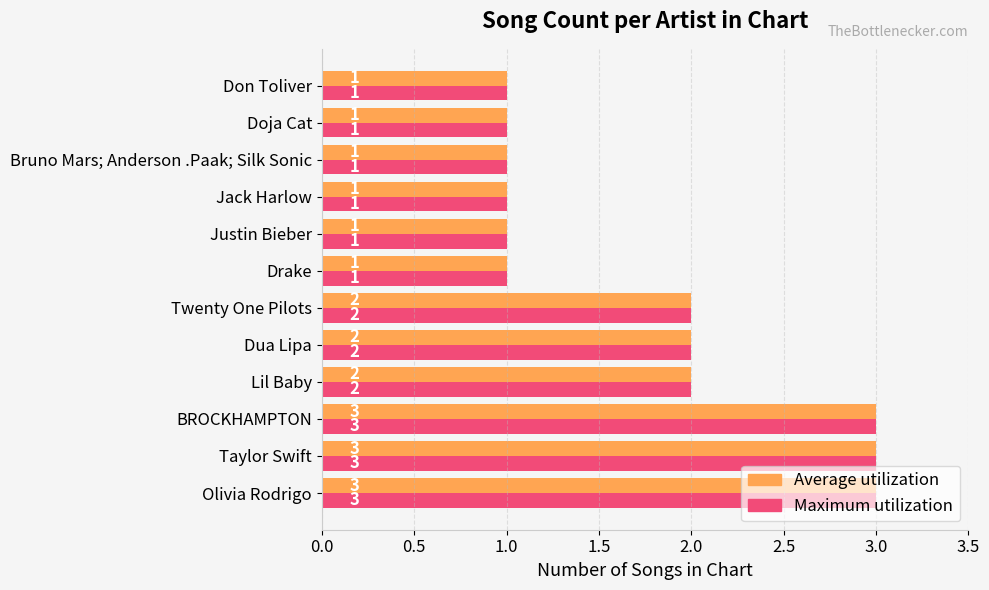

What is the total value across all series at Taylor Swift?

6